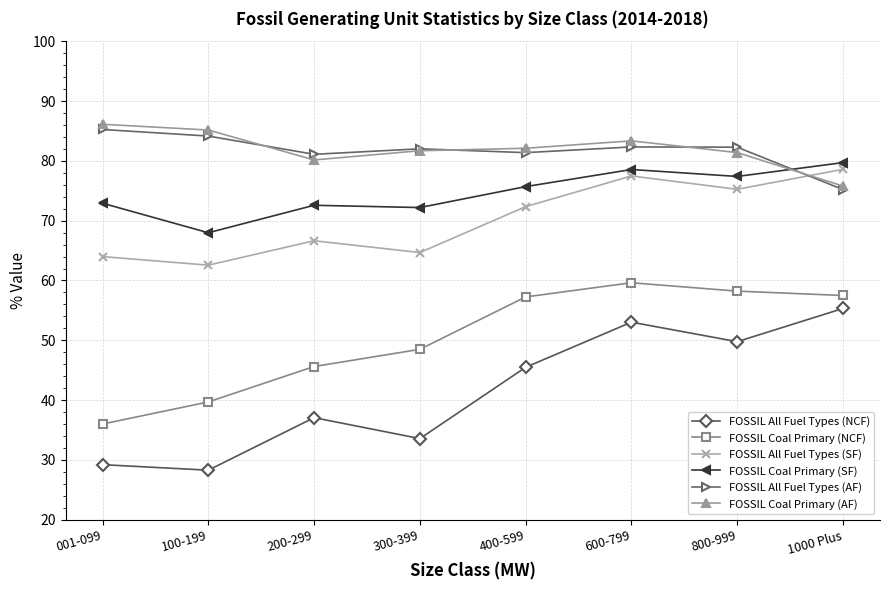

True or false: FOSSIL Coal Primary (SF) has more than 0 interior local peaks.

True